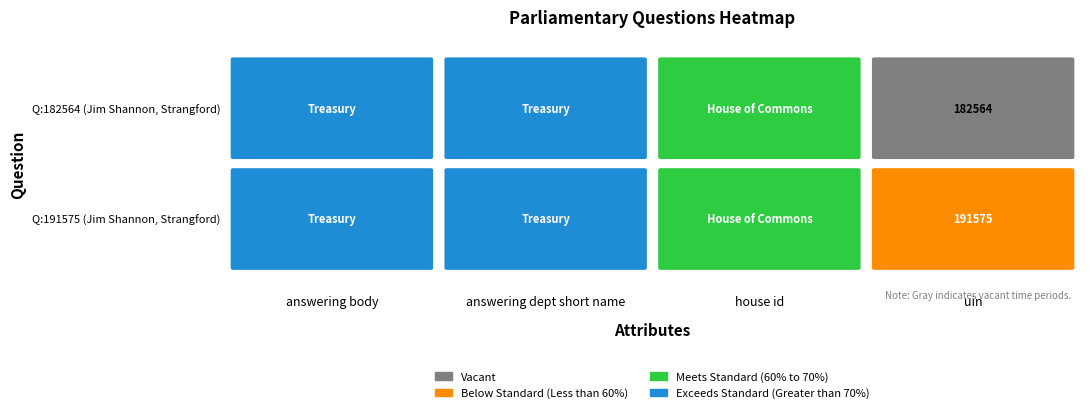

Is the value of Question 1 (191575) at 0 greater than the value of Question 2 (182564) at 2?

No